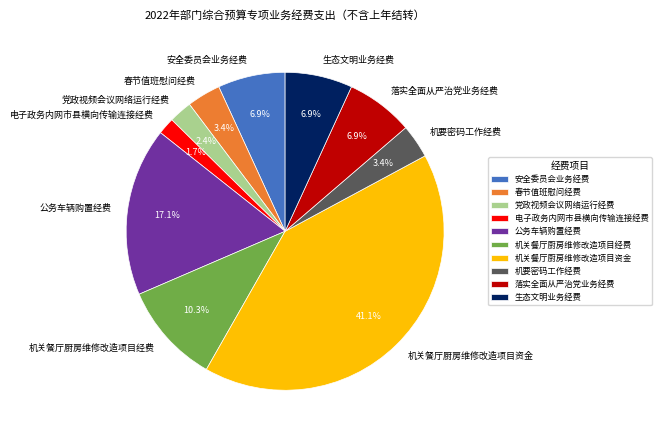

Which has a higher value, 机关餐厅厨房维修改造项目经费 or 机关餐厅厨房维修改造项目资金?

机关餐厅厨房维修改造项目资金